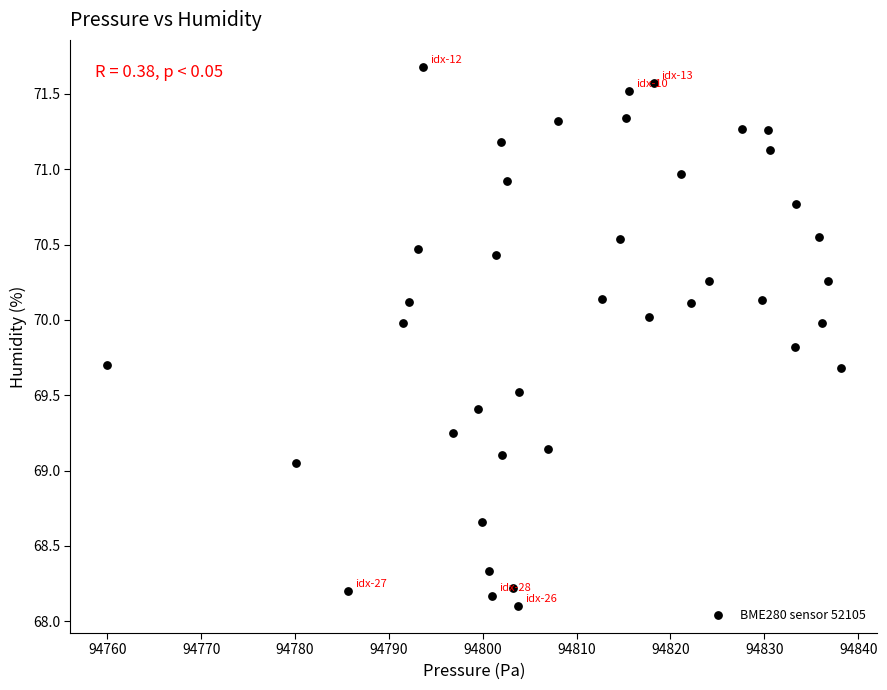

What is the range of X values (max minus min)?

78.2